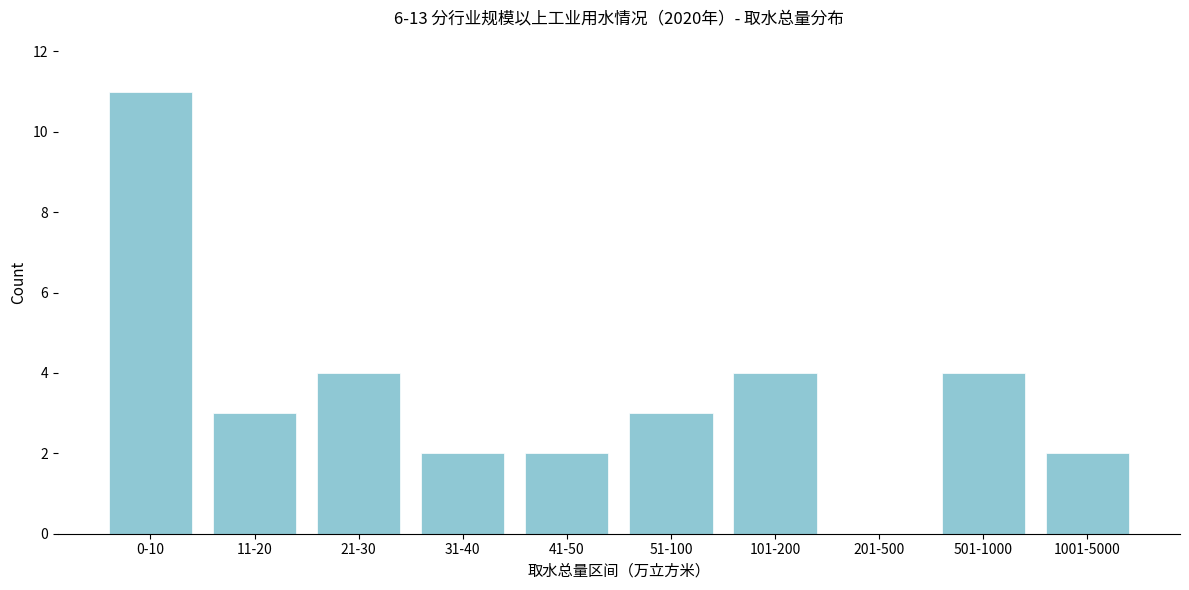

Reading left to right, list all the values displayed in this chart.

0-10=11	11-20=3	21-30=4	31-40=2	41-50=2	51-100=3	101-200=4	201-500=0	501-1000=4	1001-5000=2